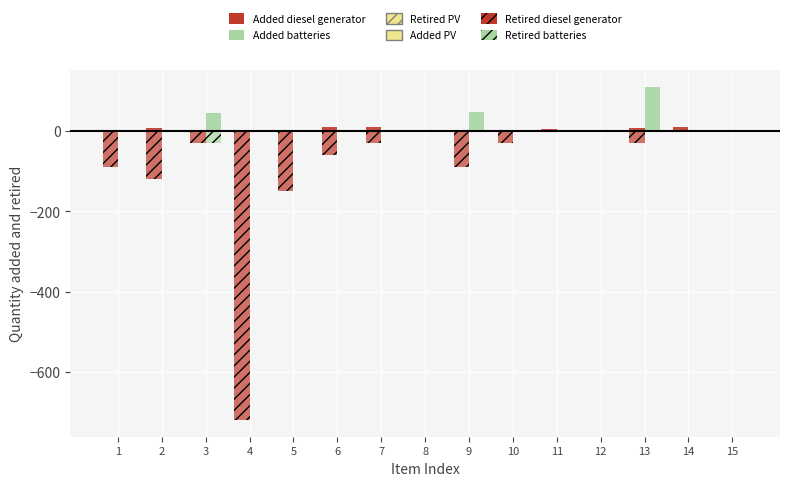

Where does the Retired diesel generator series first go above -30?

8